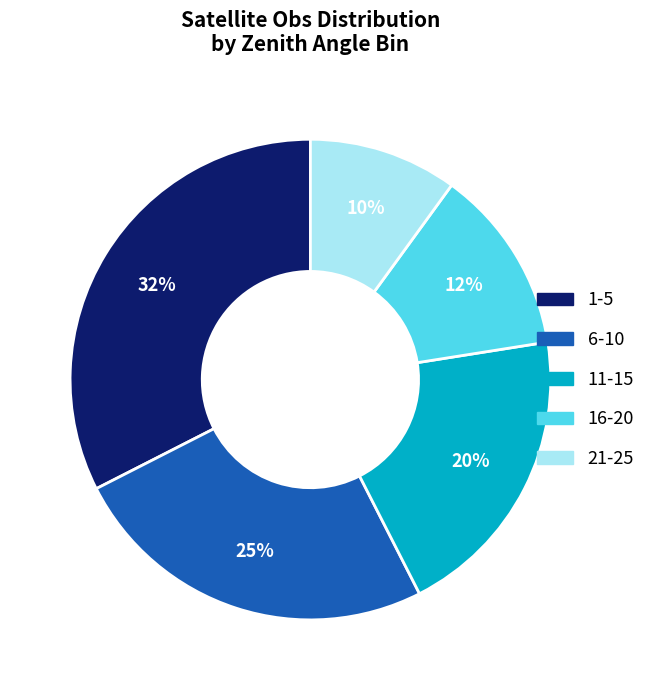

To the nearest percent, what is the average slice percentage?

20%